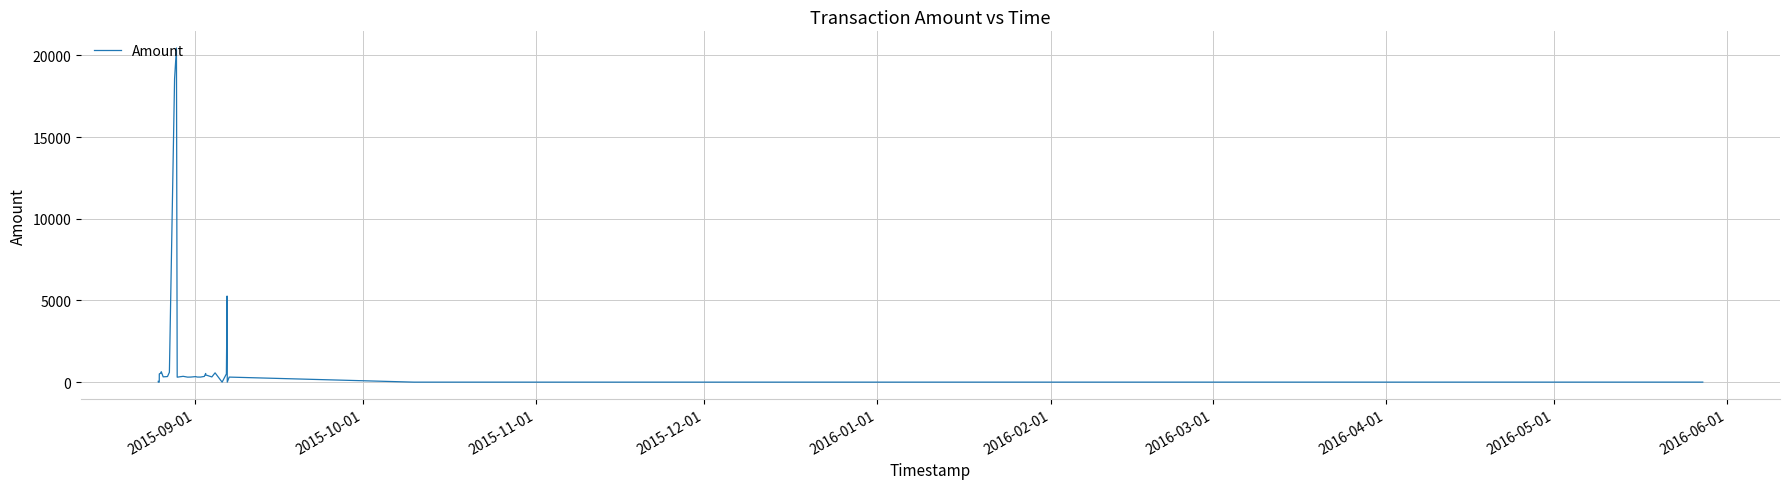

How many points are higher than both their immediate neighbors (excluding endpoints)?

8